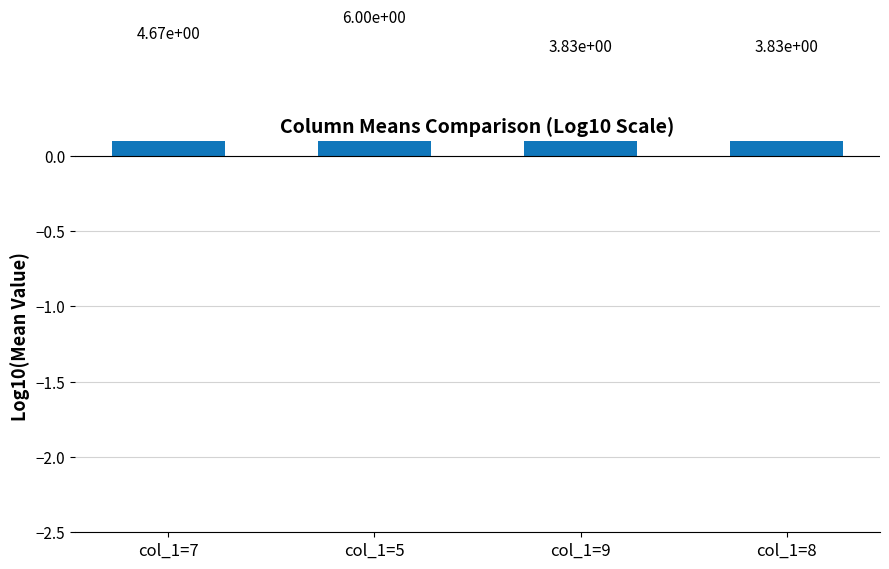

The chart shows a value of 0.2 at col_1=8. True or false?

False